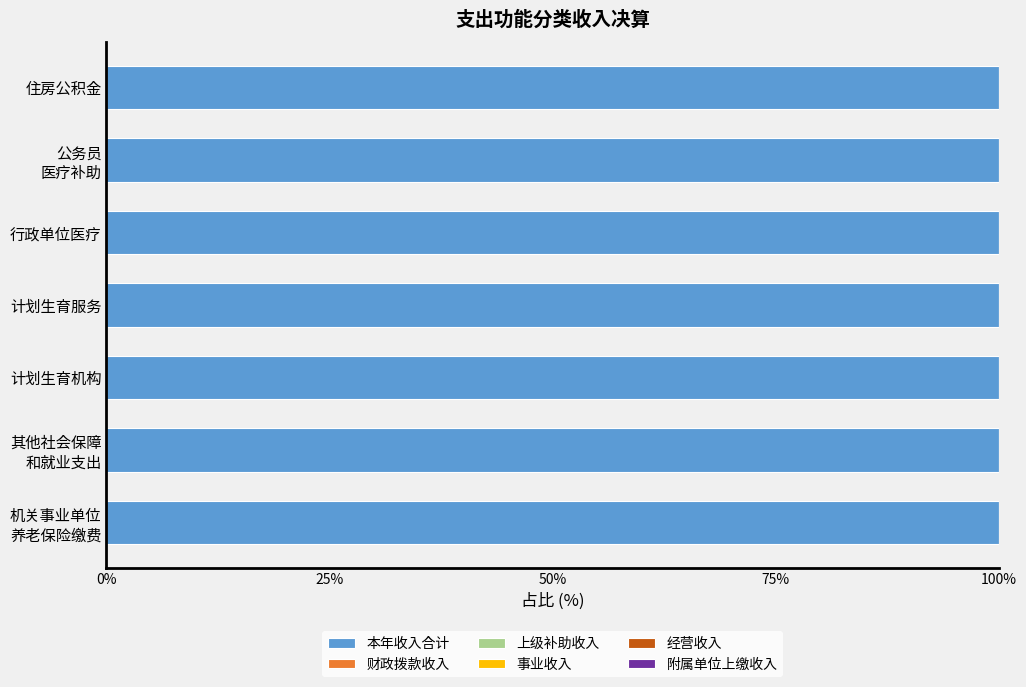

What is the label of the 4th bar from the right?

计划生育服务